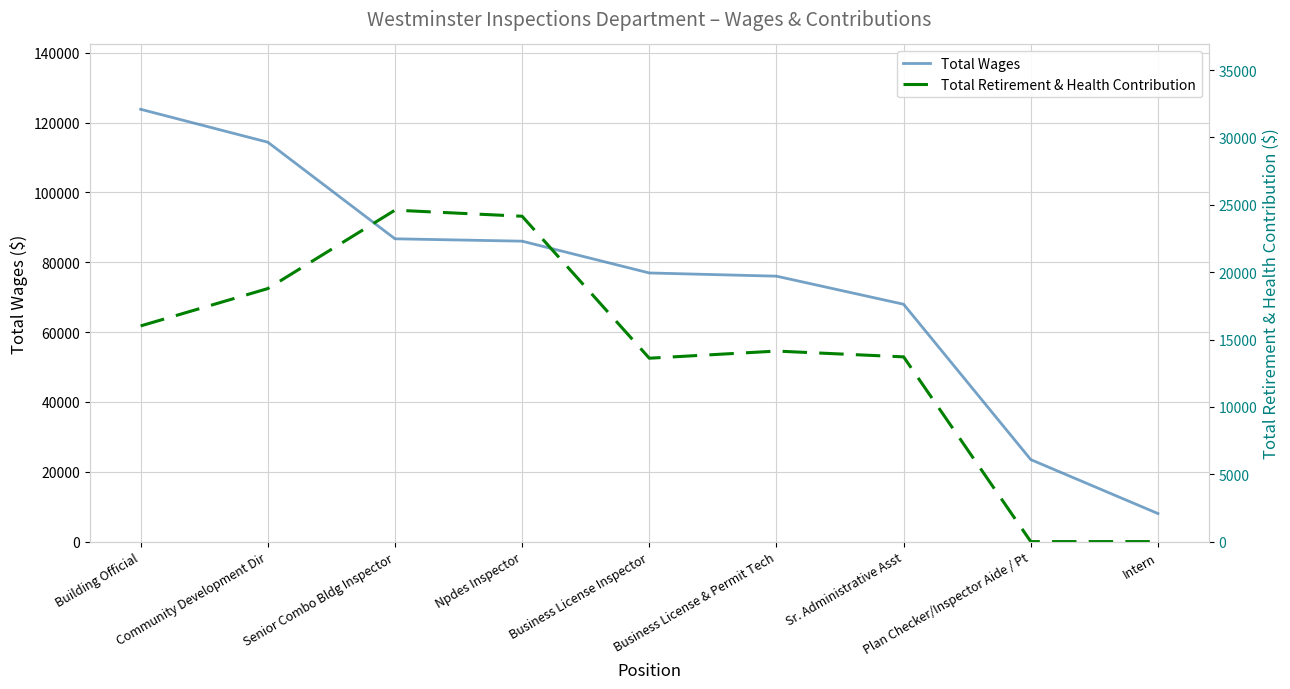

Is the value of Total Wages at Sr. Administrative Asst greater than the value of Total Retirement & Health Contribution at Community Development Dir?

Yes